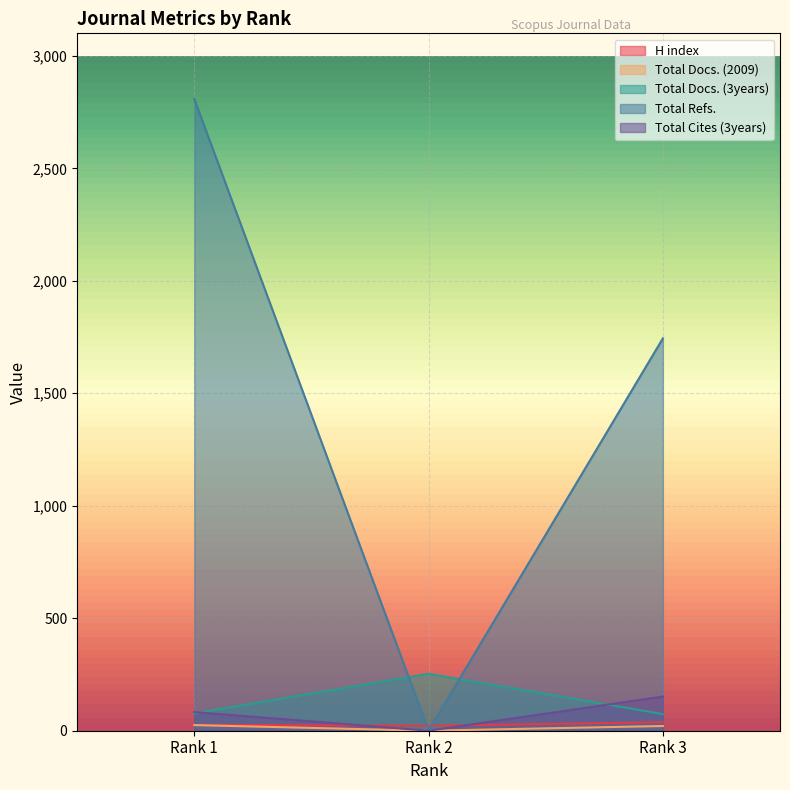

Which series has the widest spread of values?

Total Refs.